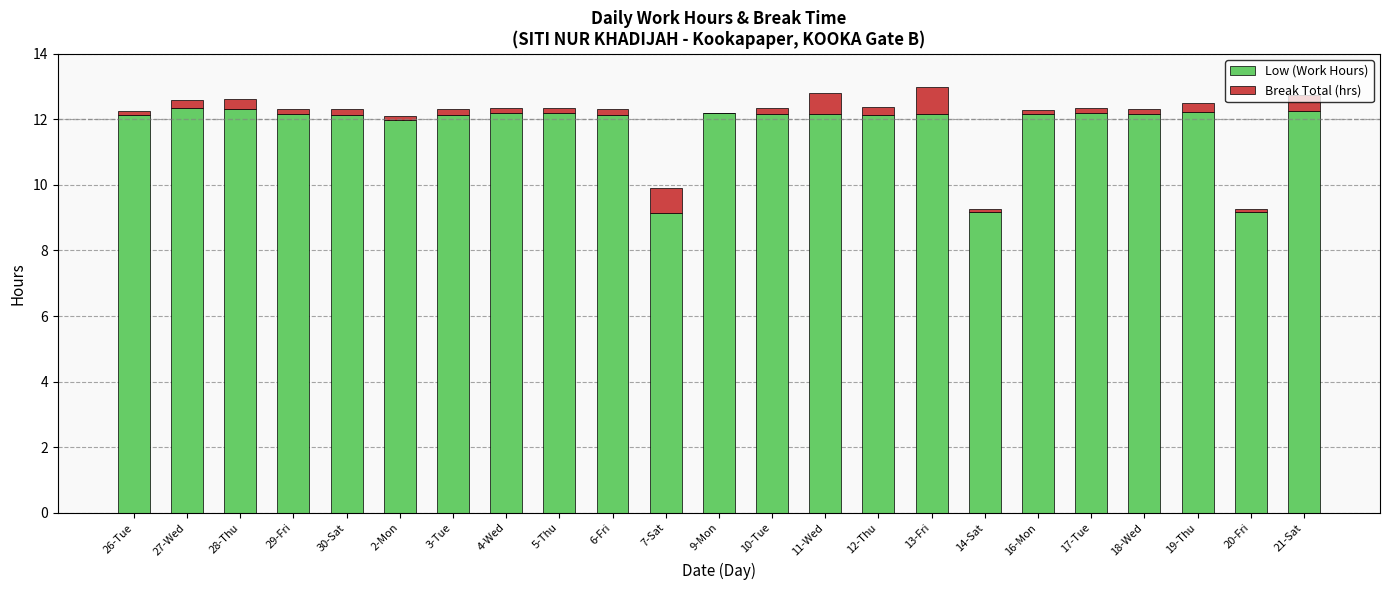

The value of Low (Work Hours) at 11-Wed is 18.5. True or false?

False